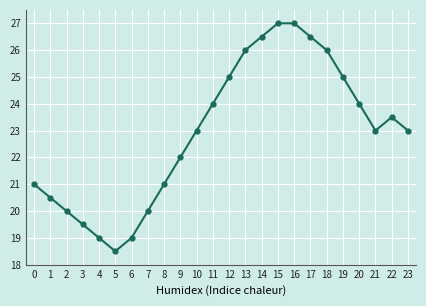

How many interior local valleys (lower than both neighbors) does the data have?

2